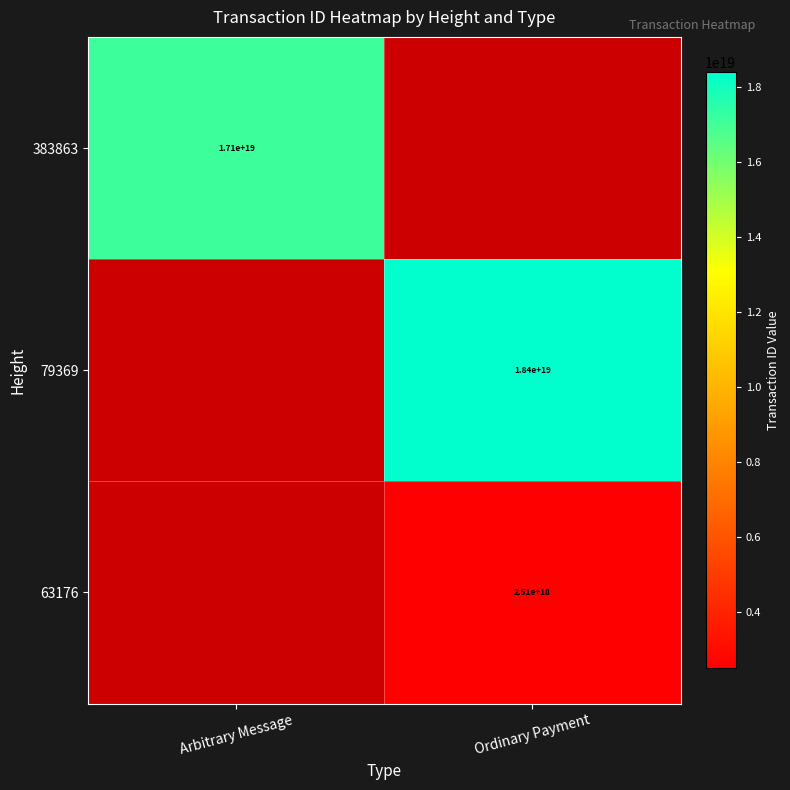

What is the greatest value displayed?

18395229479756183552.0